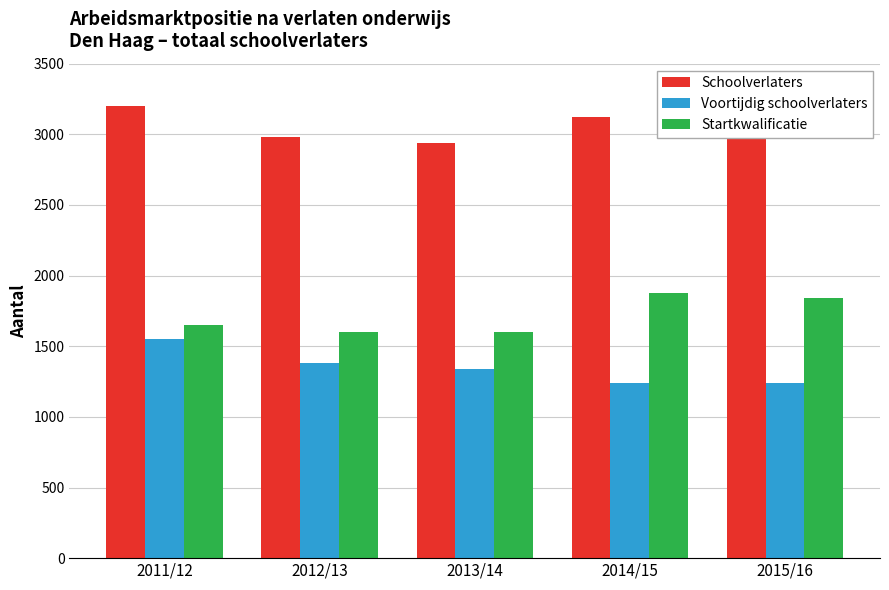

What is the difference between the maximum and minimum values in the Schoolverlaters series?

260